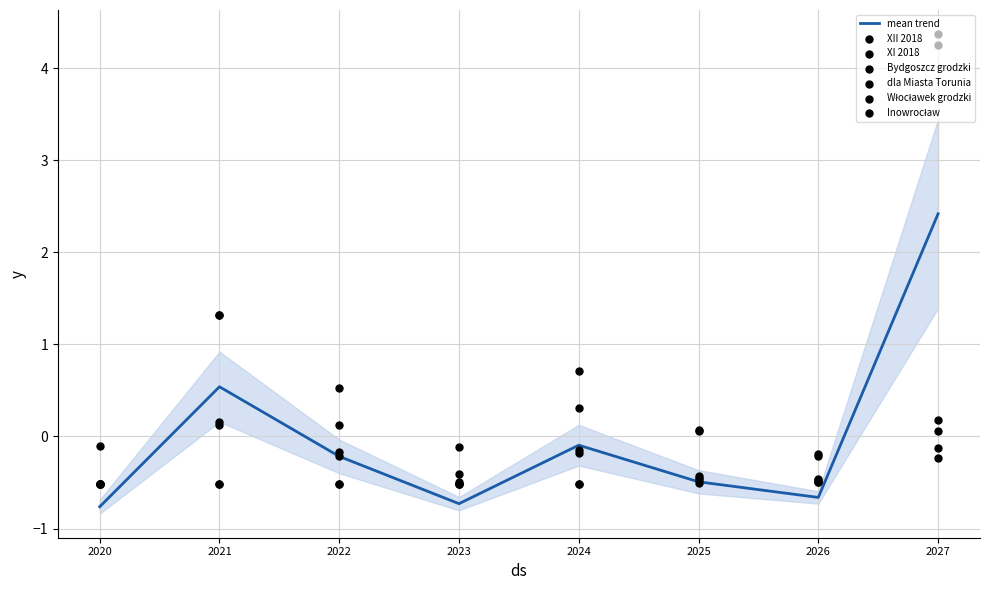

What is the lowest value of the mean trend series?

-0.8